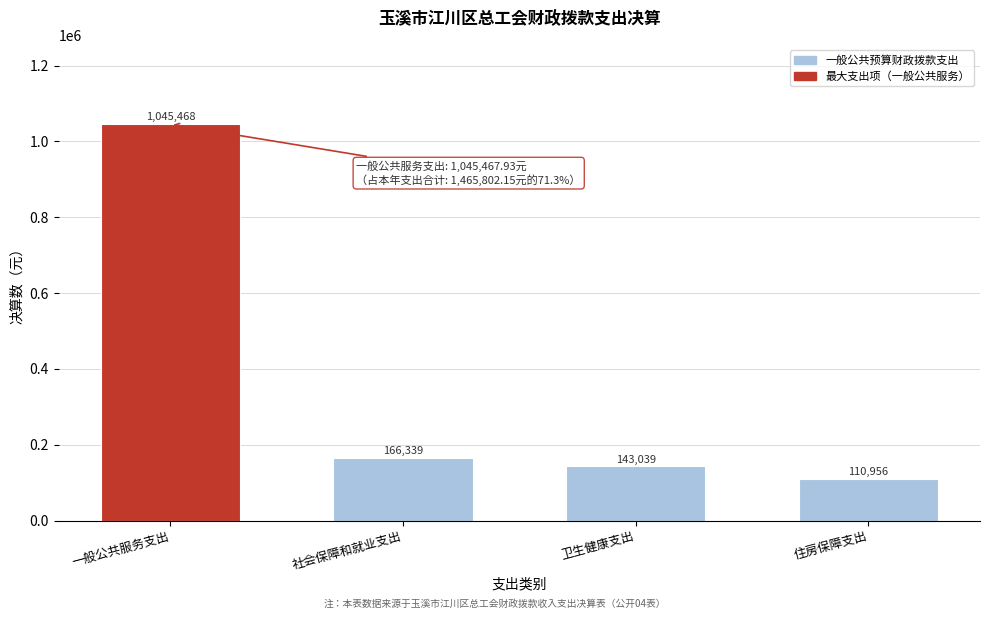

What is the sum of the values at 卫生健康支出 and 住房保障支出?

253995.0